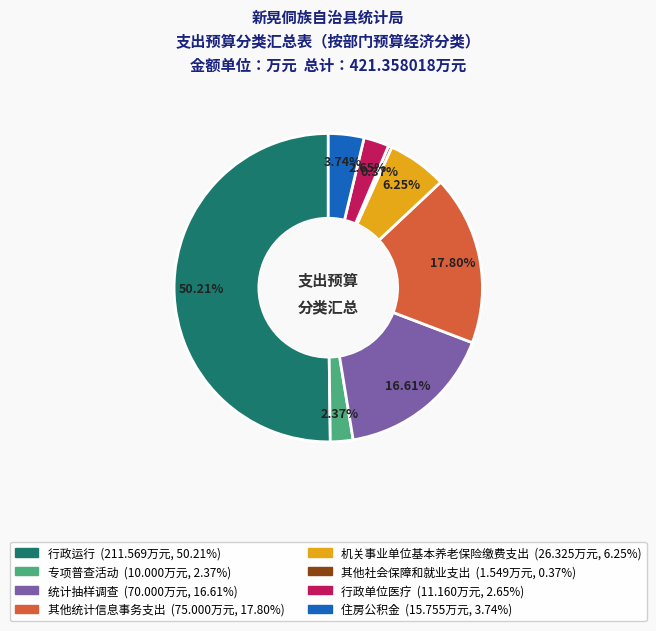

Count the number of slices in the pie.

8